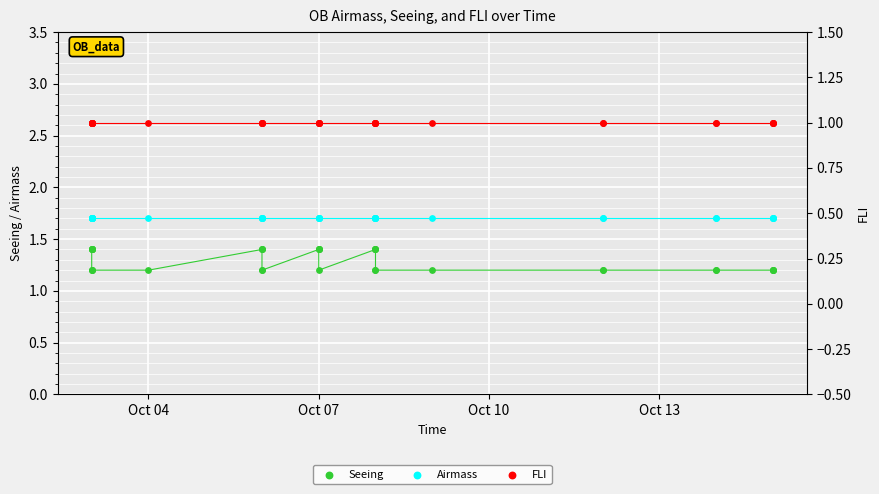

Which series reaches the minimum Y coordinate?

FLI